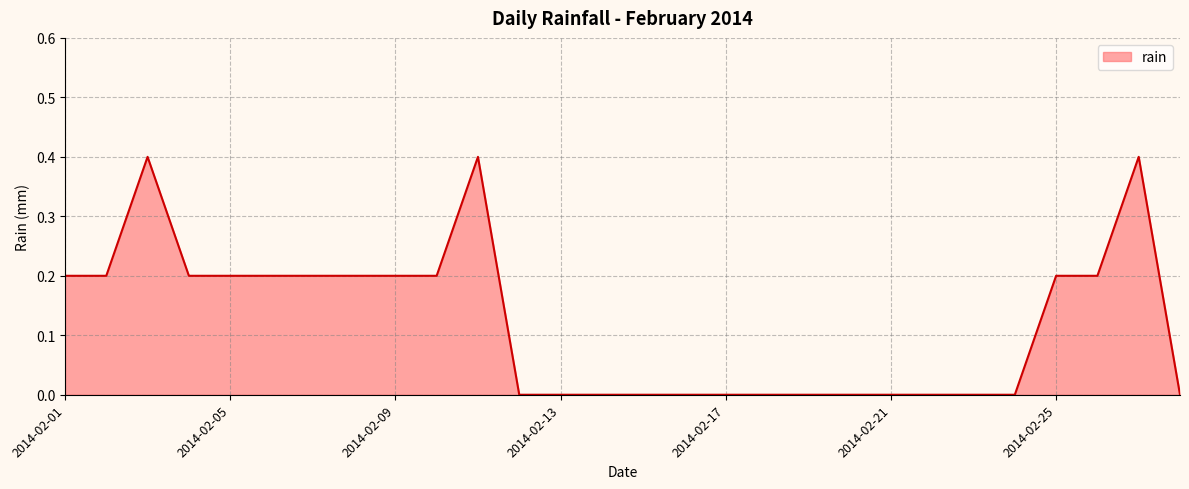

What is the maximum value shown in the chart?

0.4